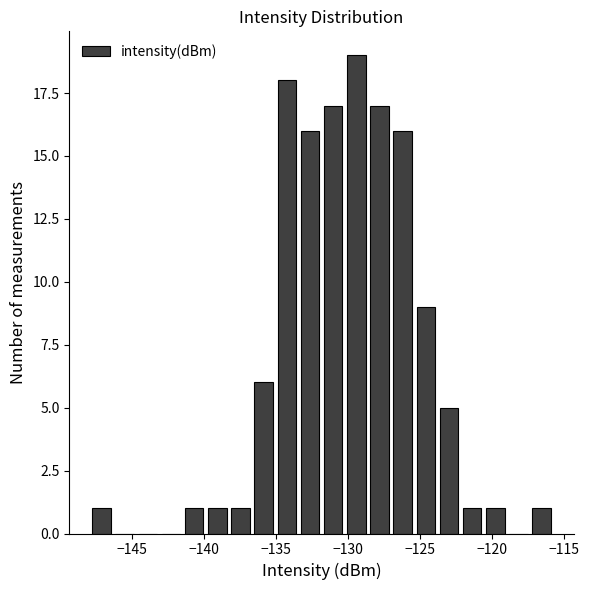

Around what value on the x-axis is the tallest bar? Give the approximate position of its centre, as read against the axis.

-129.5